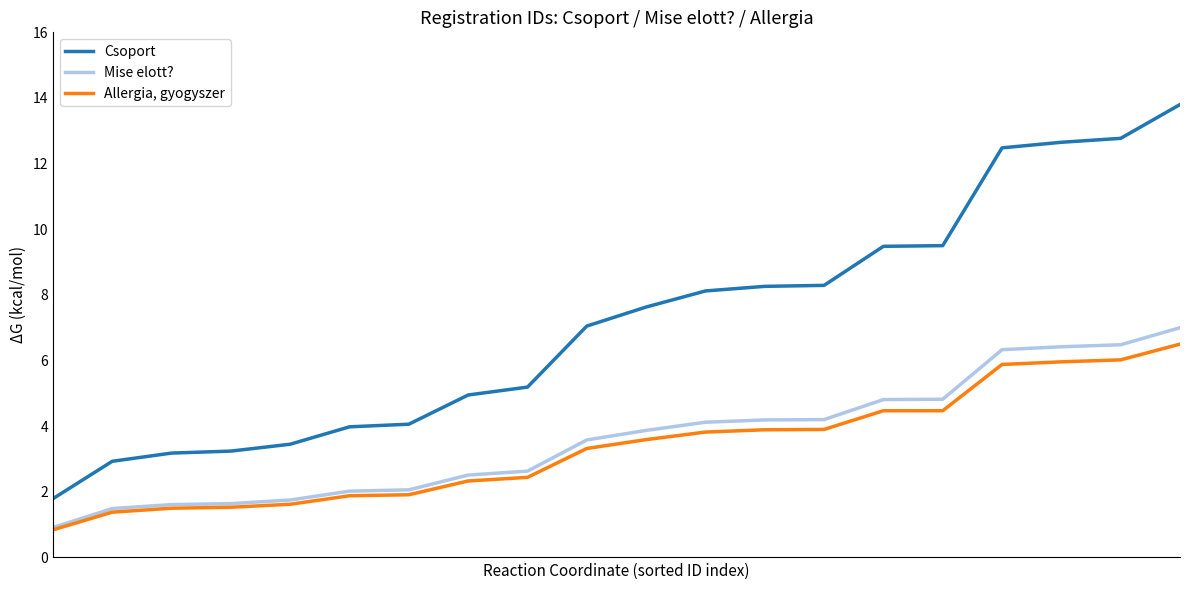

Which series has the largest range (max minus min)?

Csoport